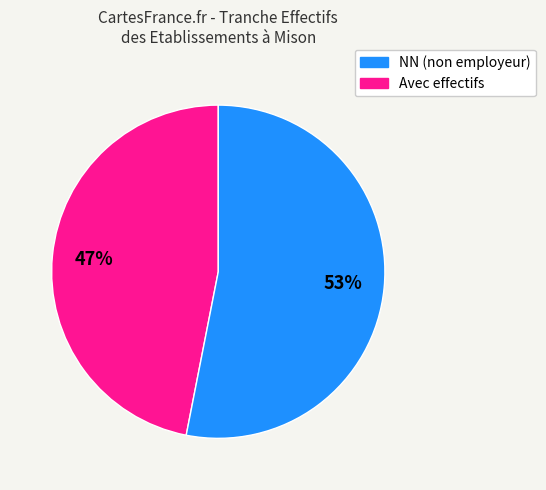

Is there a majority slice in this chart?

Yes